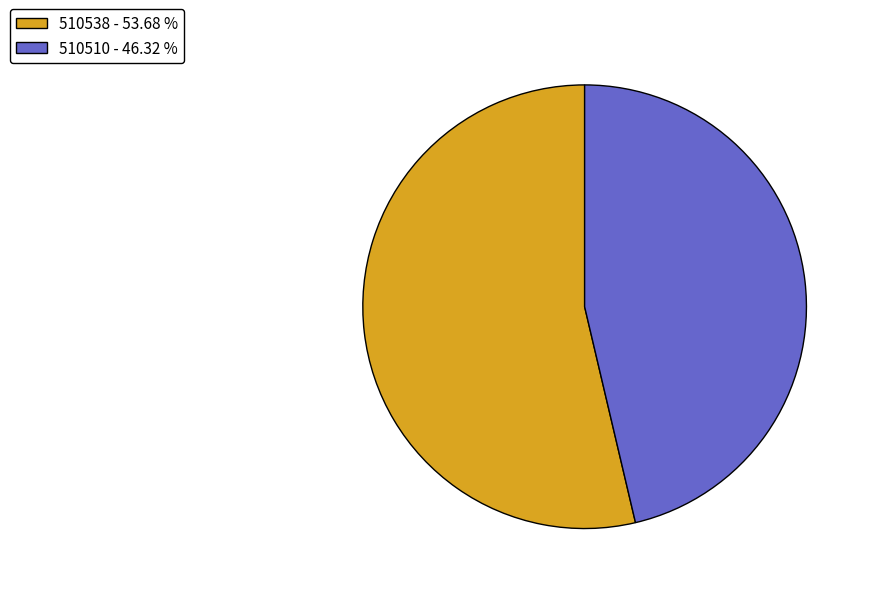

What is the majority slice?

510538